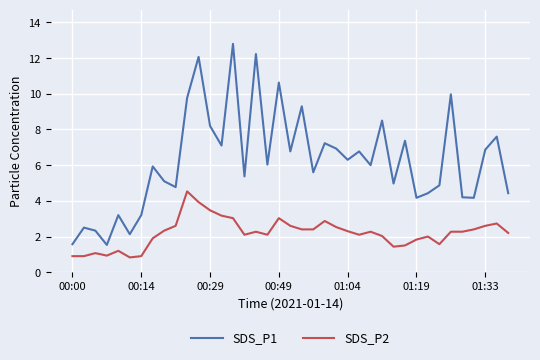

What is the difference between the maximum and minimum values in the SDS_P1 series?

11.3